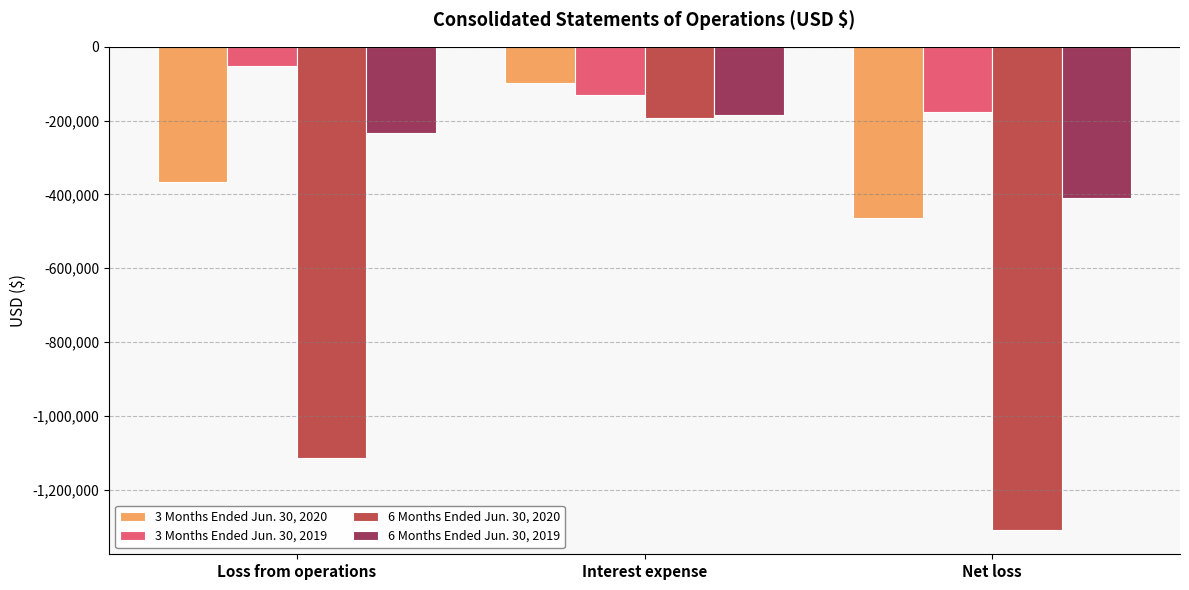

Which series has the largest range (max minus min)?

6 Months Ended Jun. 30, 2020